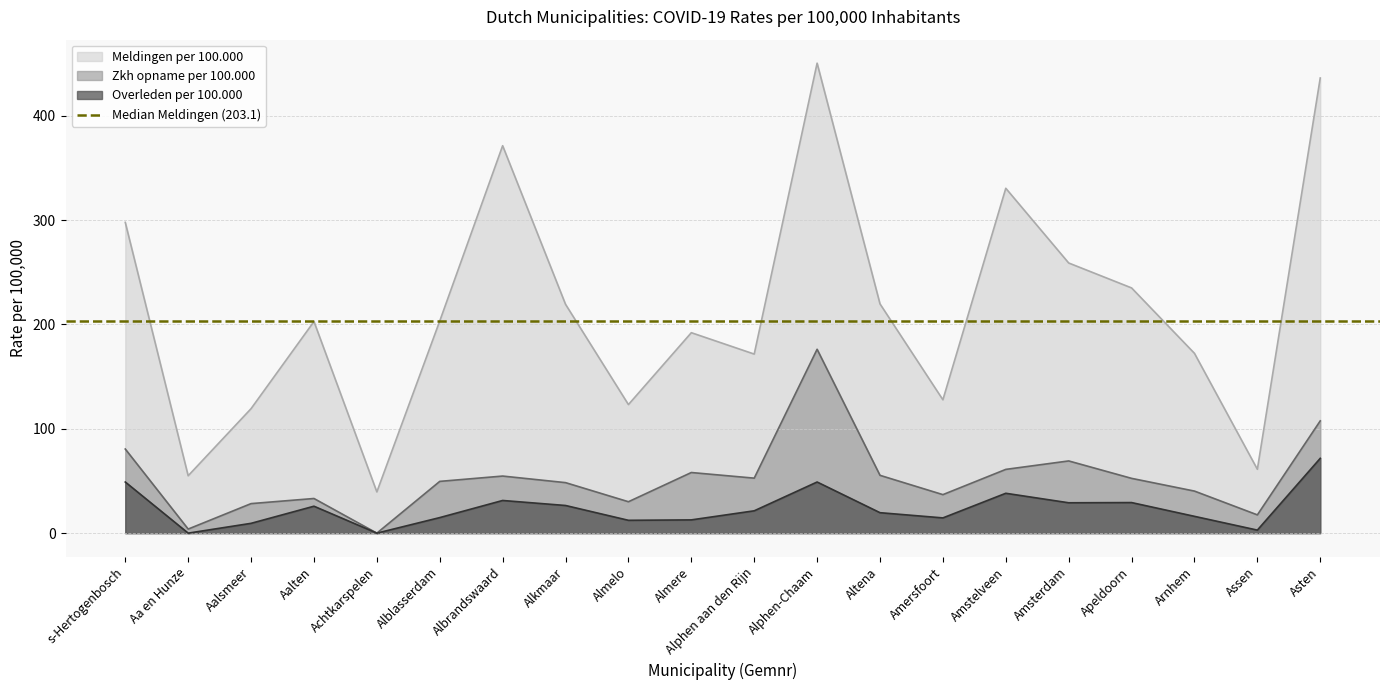

Where does the Overleden per 100.000 series first go above 21?

s-Hertogenbosch